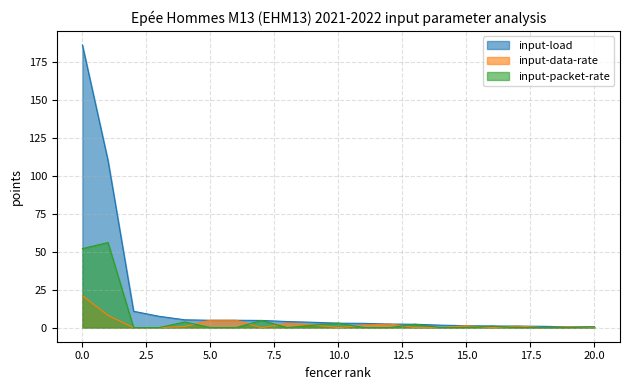

Does the chart have visible grid lines?

Yes